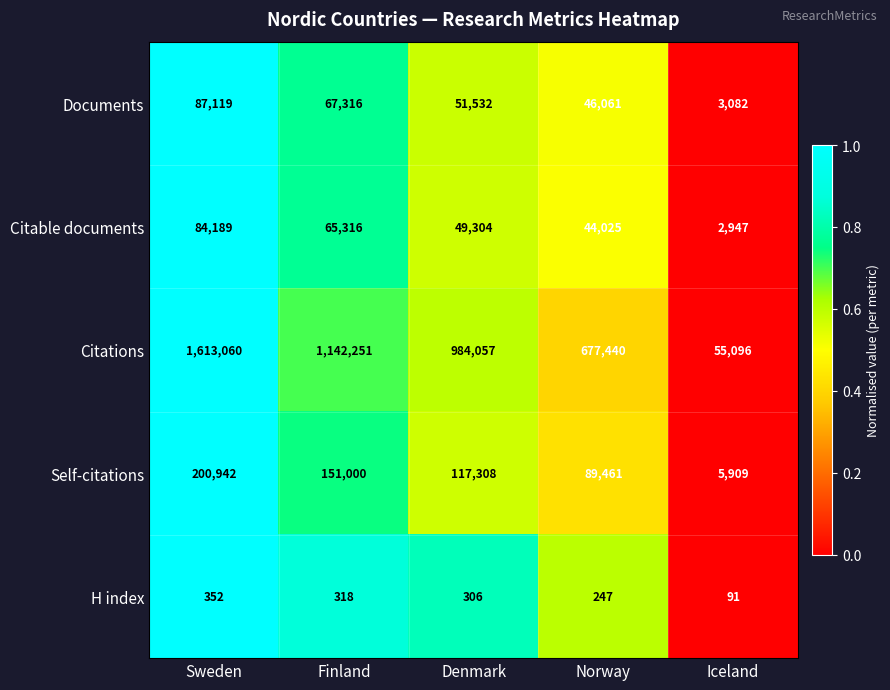

At Norway, list the series in order from largest to smallest.

Citations, Self-citations, Documents, Citable documents, H index